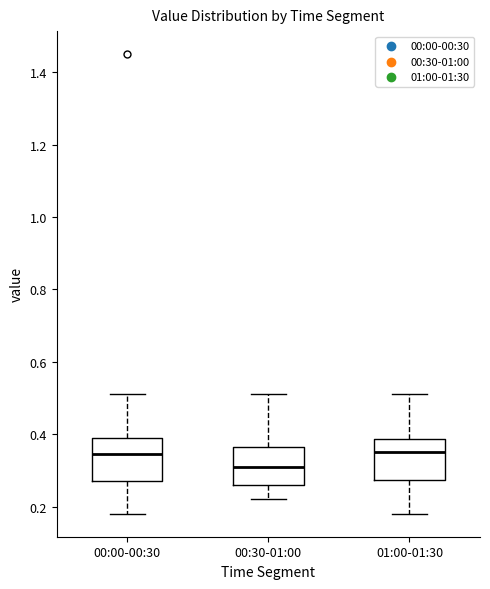

Reading left to right, read every box against the y-axis: the position of its median line, the range the box covers, and the ends of its whiskers. The values are not printed on the chart, so give them approximately, as read against the axis.

00:00-00:30: median 0.34, box 0.28 to 0.40, whiskers 0.18 to 0.52
00:30-01:00: median 0.32, box 0.26 to 0.36, whiskers 0.22 to 0.52
01:00-01:30: median 0.36, box 0.28 to 0.38, whiskers 0.18 to 0.52